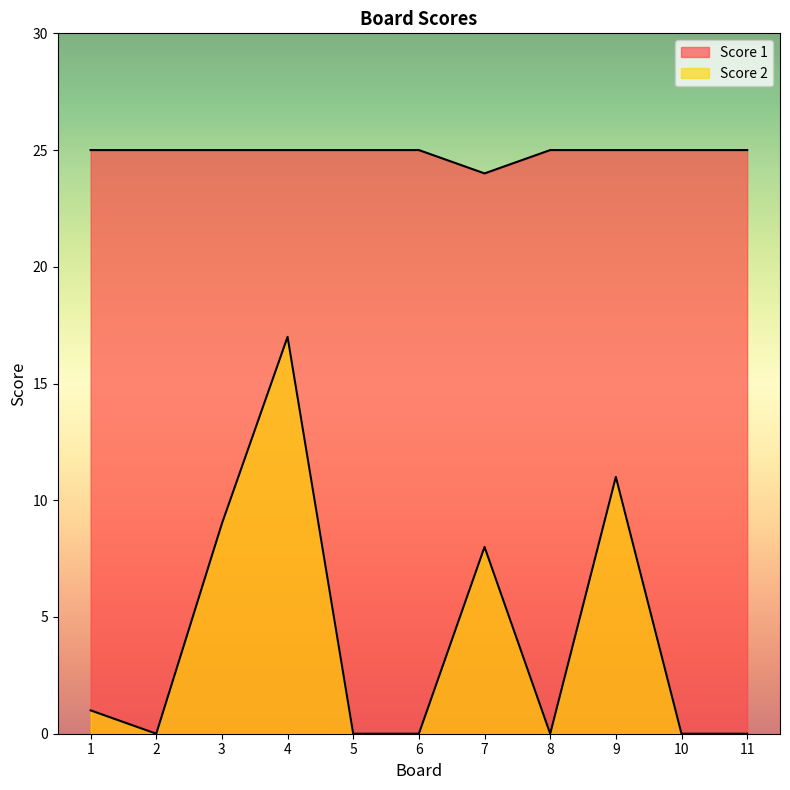

How many interior local valleys does the Score 1 series have?

1